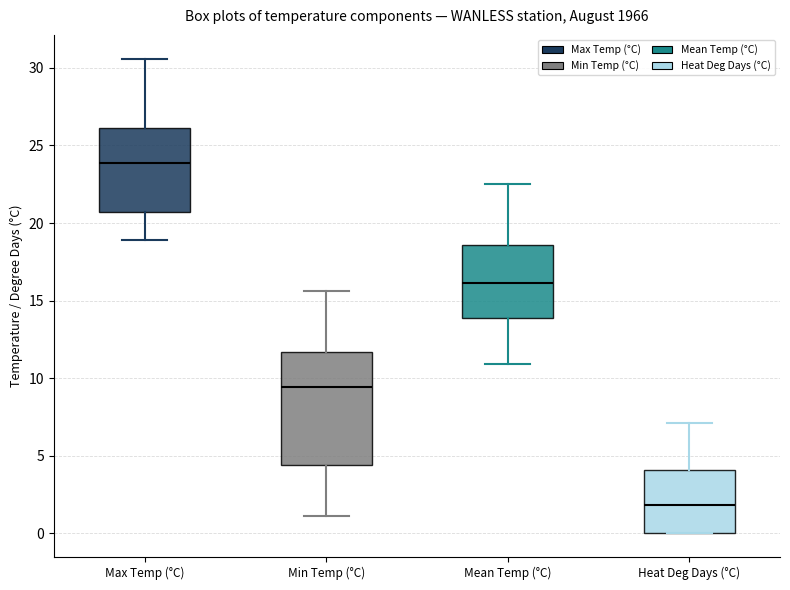

Reading left to right, transcribe this box plot: for each box, give where its median line is, the range the box spans, and where its two whiskers end, as read against the y-axis. The values are not printed on the chart, so give them approximately, as read against the axis.

Max Temp (°C): median 24.0, box 20.5 to 26.0, whiskers 19.0 to 30.5
Min Temp (°C): median 9.5, box 4.5 to 11.5, whiskers 1.0 to 15.5
Mean Temp (°C): median 16.0, box 14.0 to 18.5, whiskers 11.0 to 22.5
Heat Deg Days (°C): median 2.0, box 0.0 to 4.0, whiskers 0.0 to 7.0